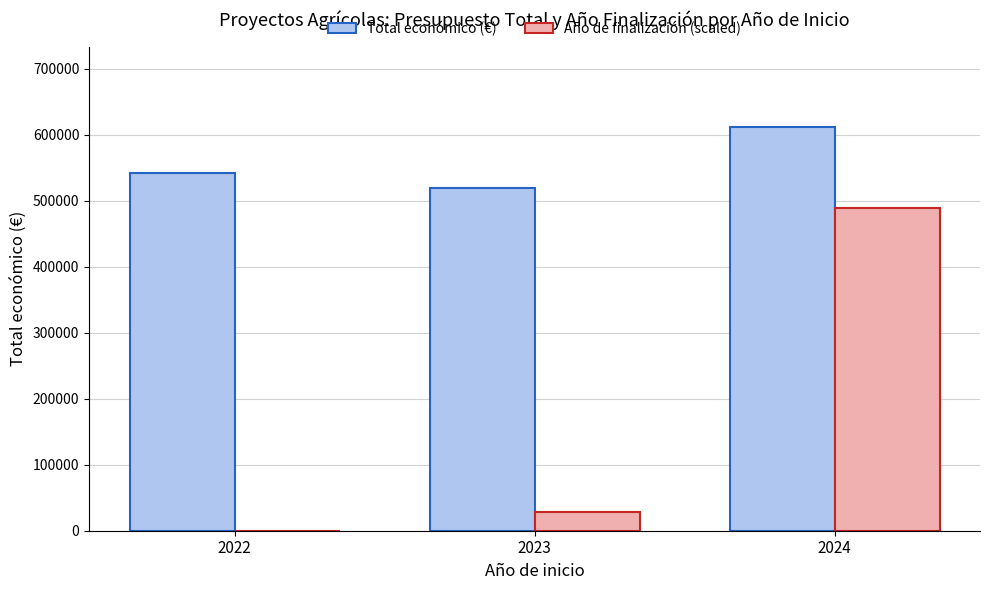

What is the sum of the Total económico (€) values at 2024 and 2022?

1152019.4